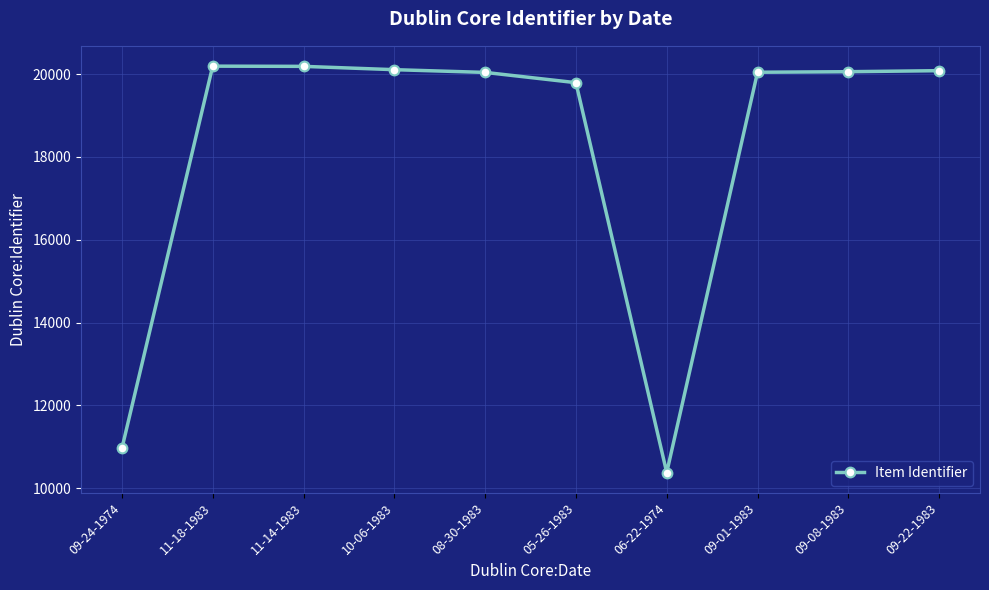

The chart shows a value of 16380 at 09-24-1974. True or false?

False